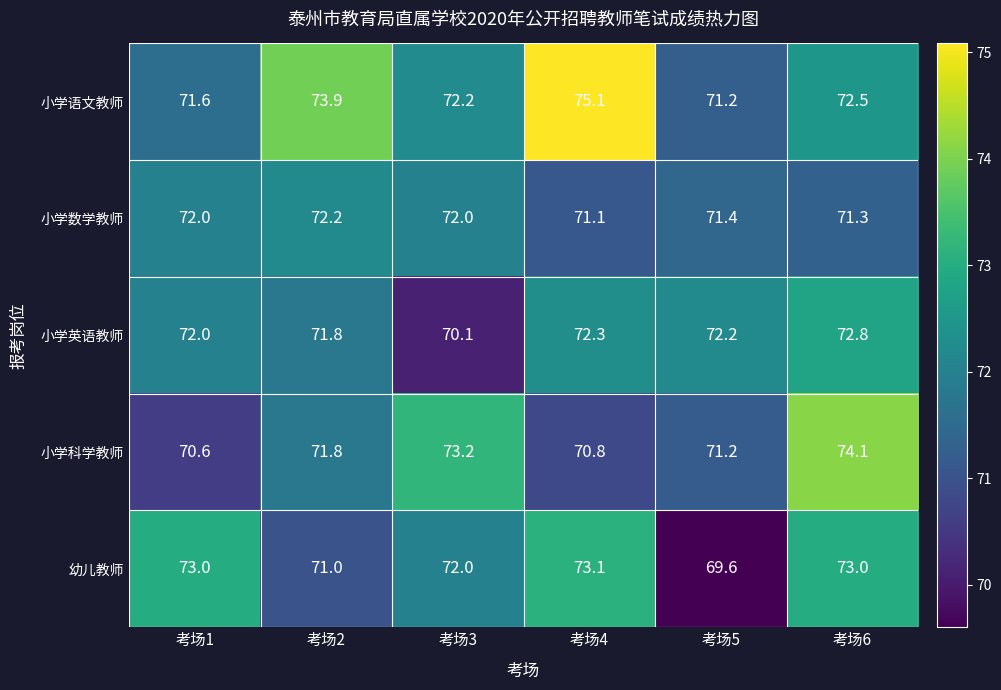

How many distinct data groups are displayed?

5